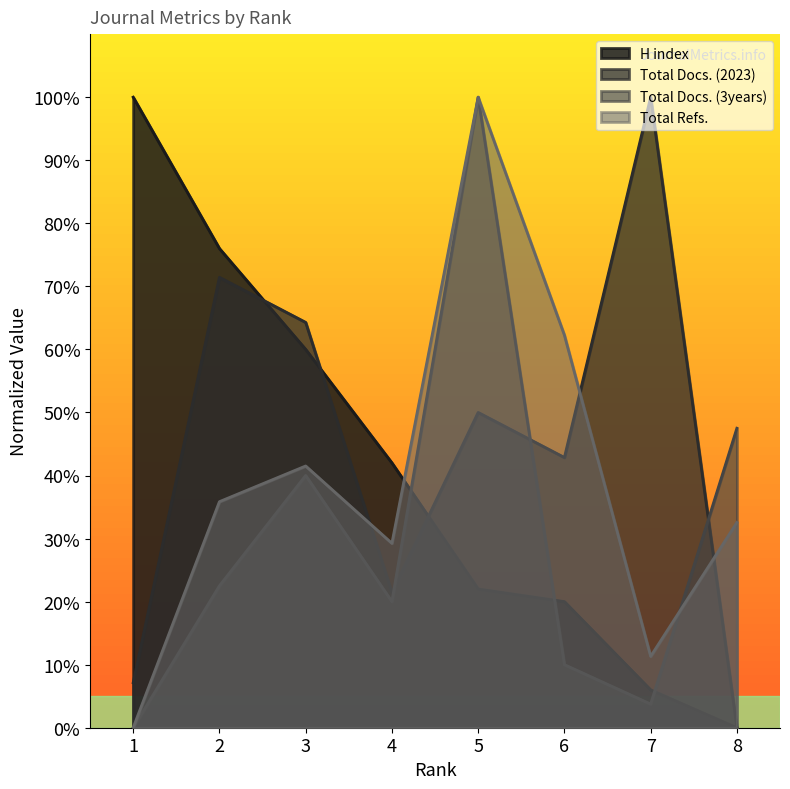

At which label does Total Docs. (3years) reach its peak?

5